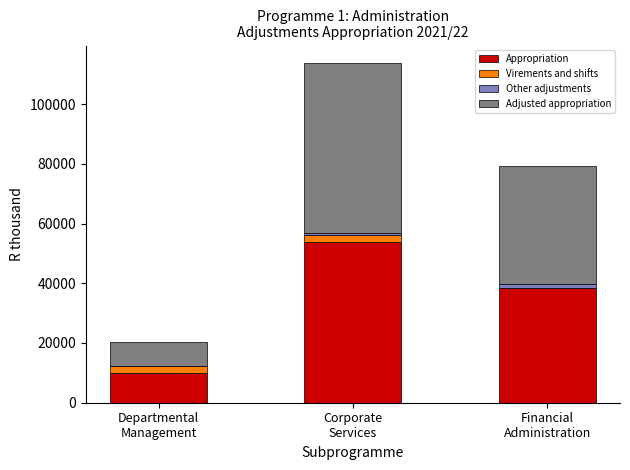

What is the highest value of the Appropriation series?

53807